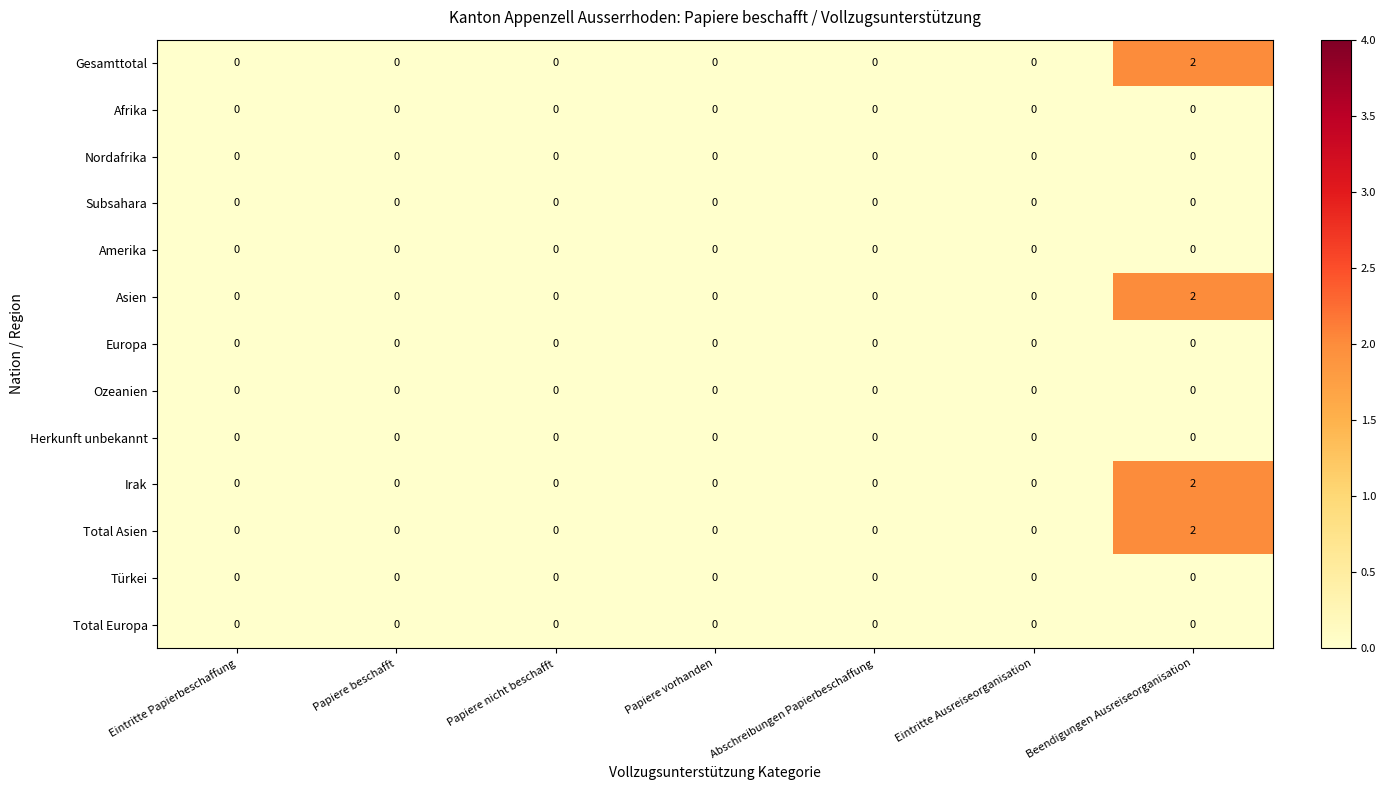

At how many categories does at least one series exceed 1?

1